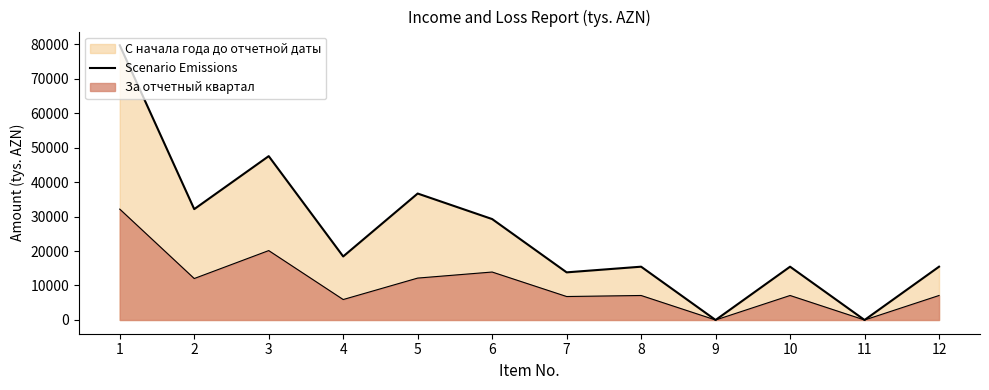

What is the sum of all values?

303807.3